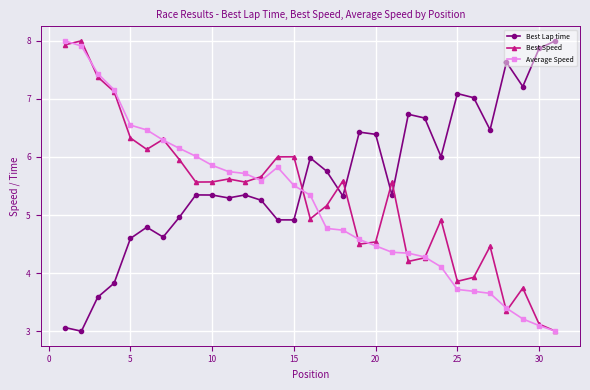

What is the value of the Average Speed point at the 8th from the left?

6.1